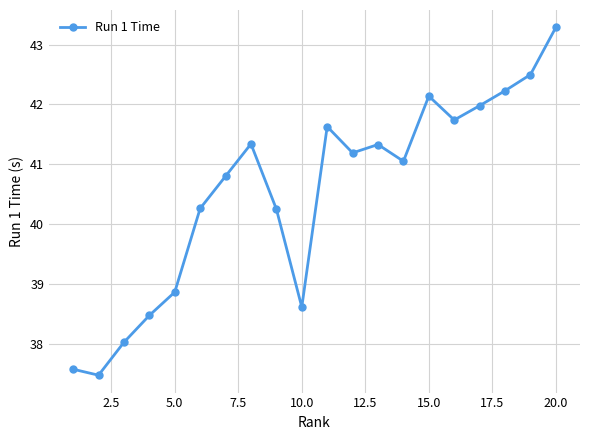

How many points are lower than both their immediate neighbors (excluding endpoints)?

5